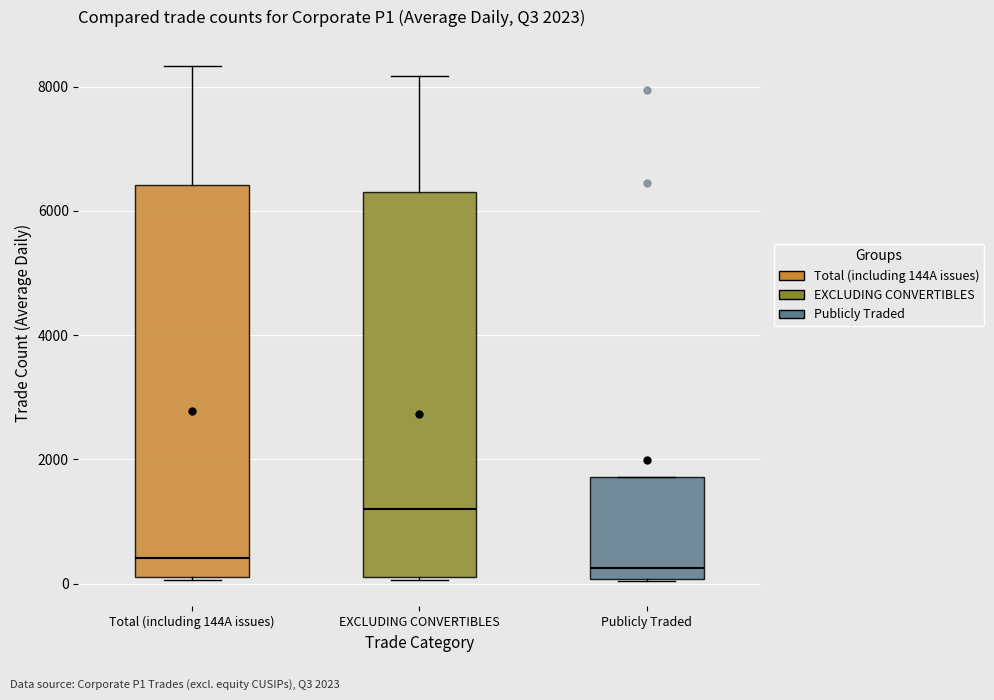

Which box has the highest median line?

EXCLUDING CONVERTIBLES